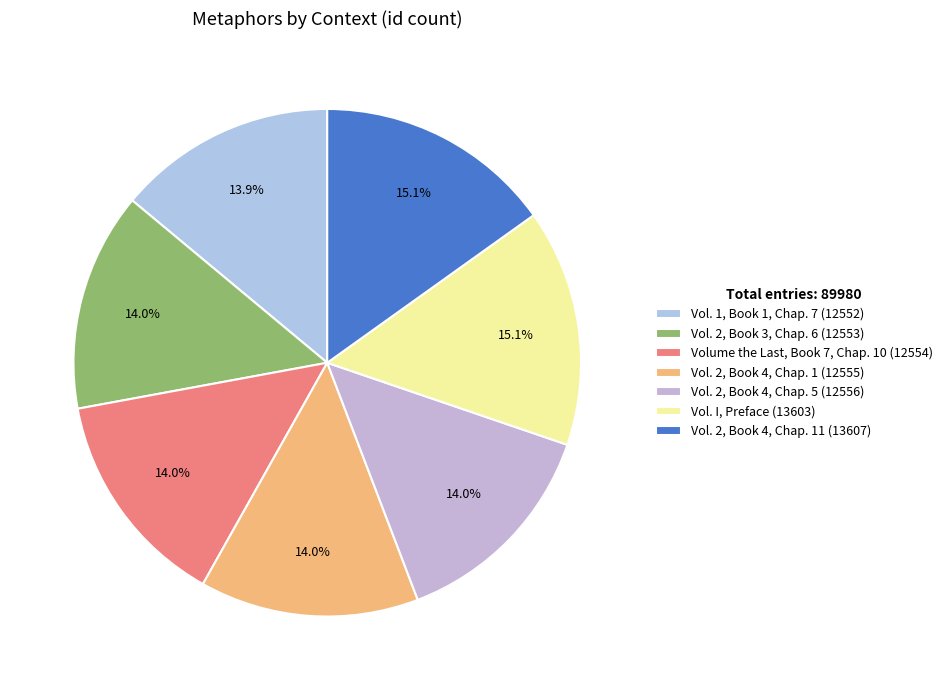

Count the number of slices in the pie.

7